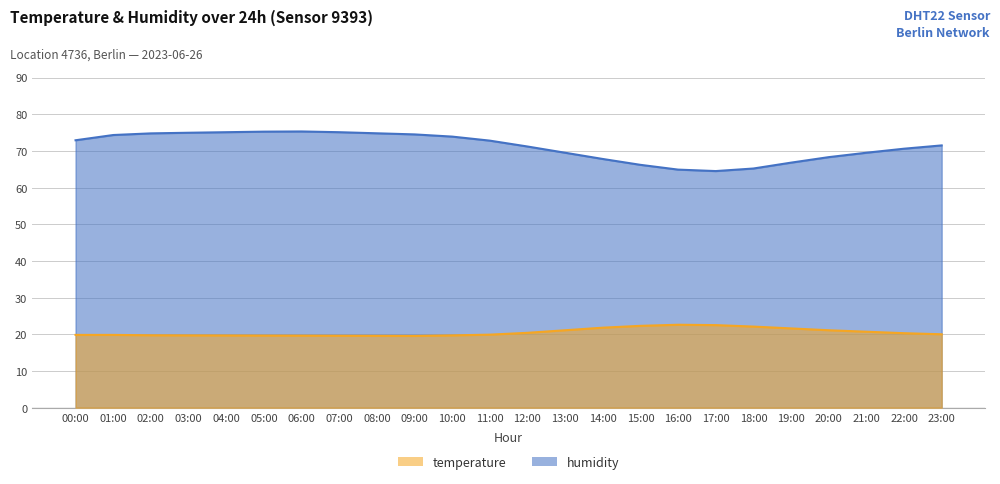

What is the value of the humidity point at the 8th from the left?

75.1